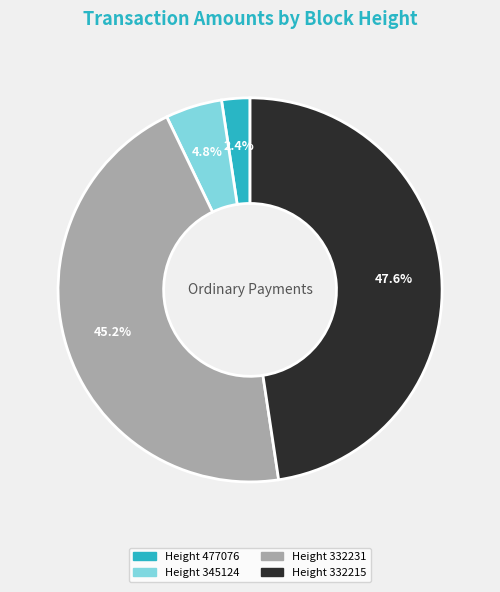

Is there a majority slice in this chart?

No